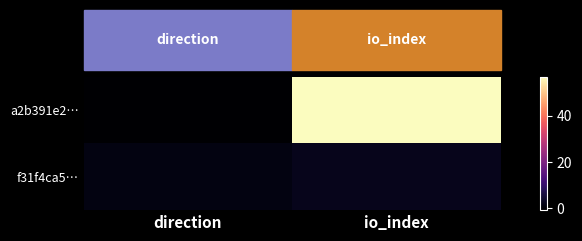

Which has a higher value, direction or io_index?

io_index